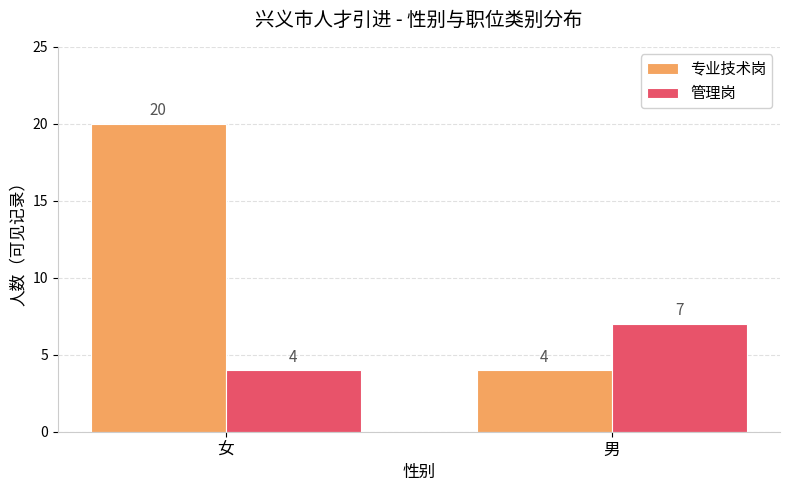

What is the average value of the 专业技术岗 series?

12